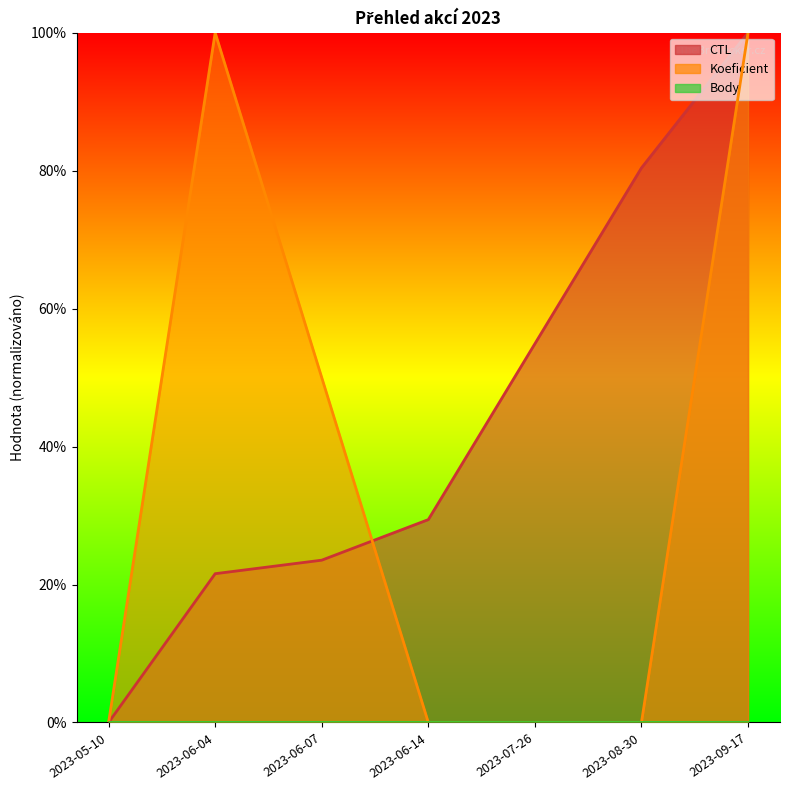

Which category has the highest value in the Koeficient series?

2023-06-04